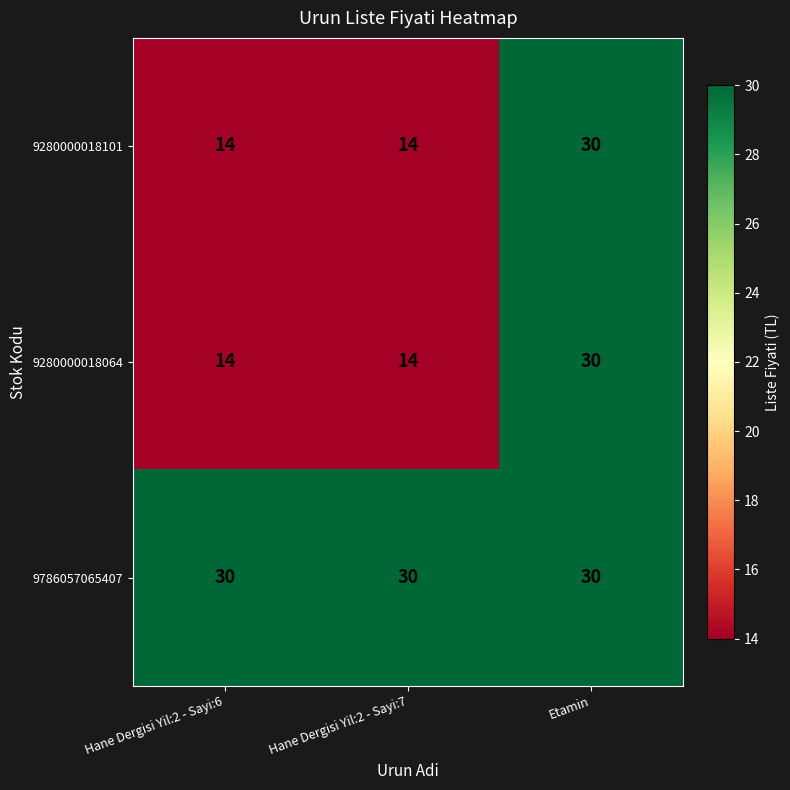

What is the average value of the 9280000018064 series?

19